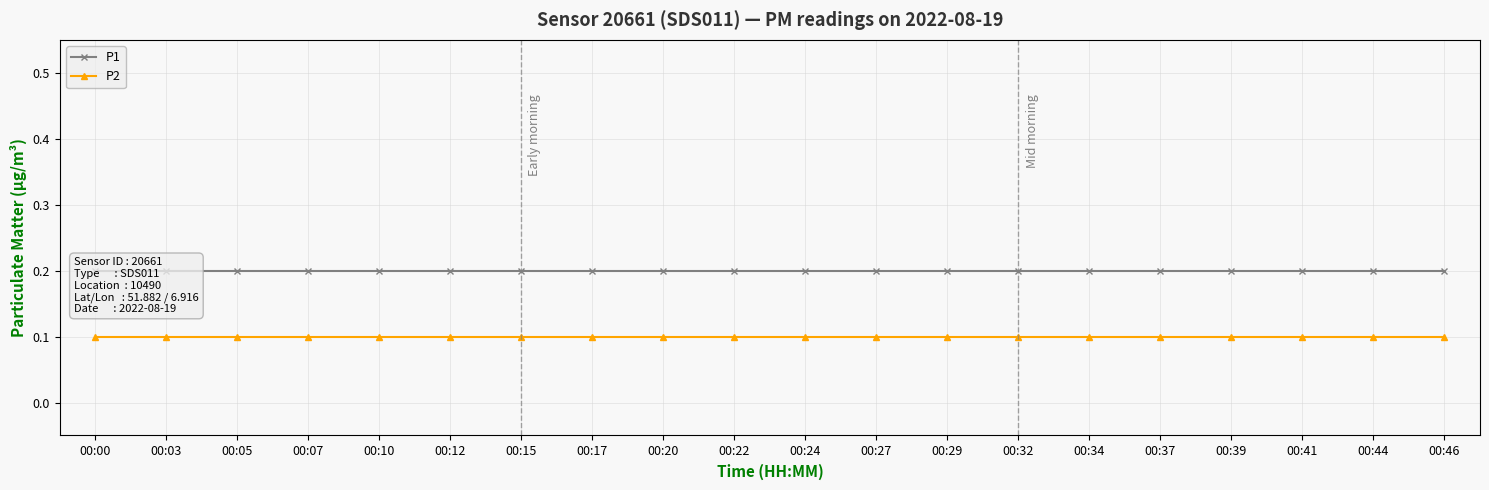

True or false: P1 and P2 intersect in this chart.

False